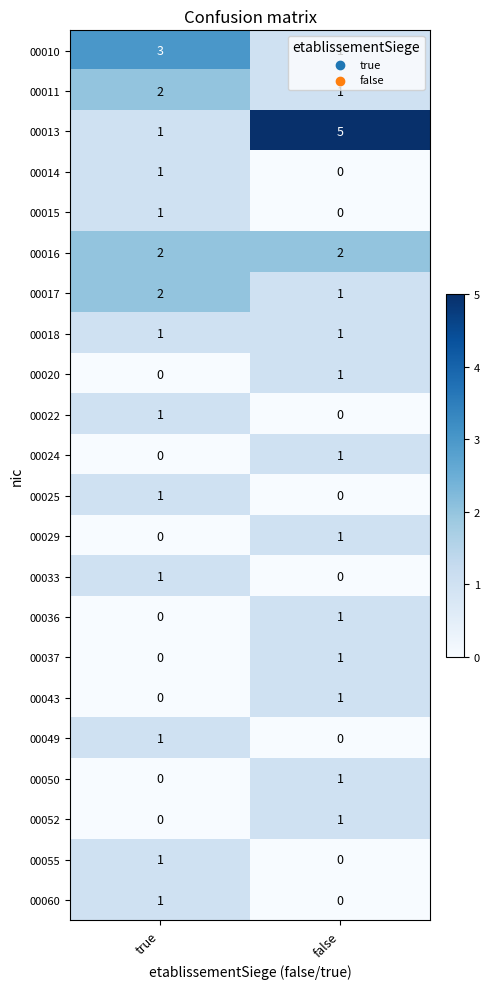

Rank the categories by 00022 value from highest to lowest.

true, false